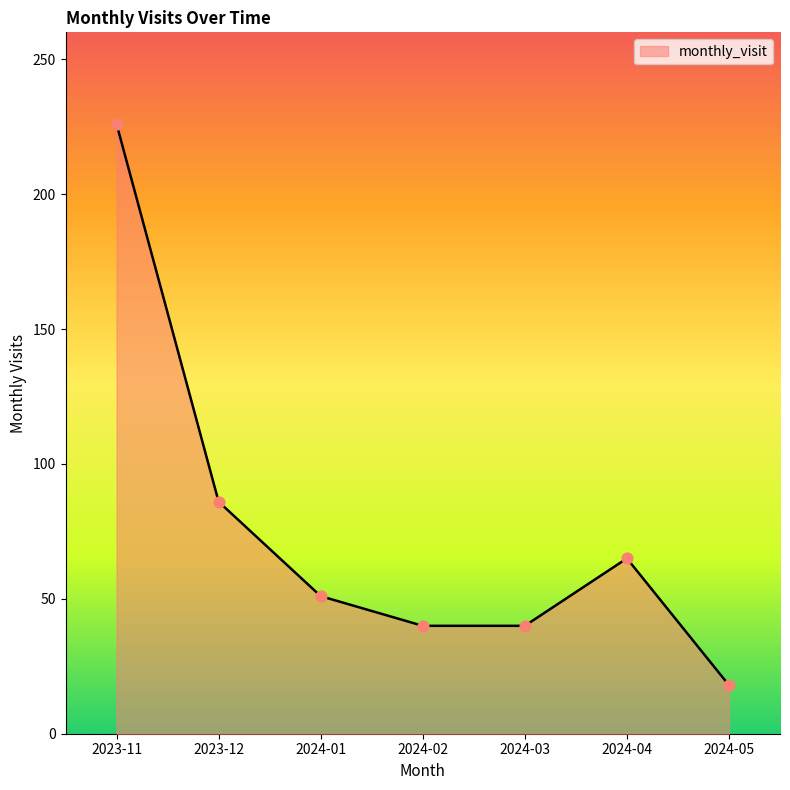

Which has a higher value, 2023-11 or 2024-05?

2023-11